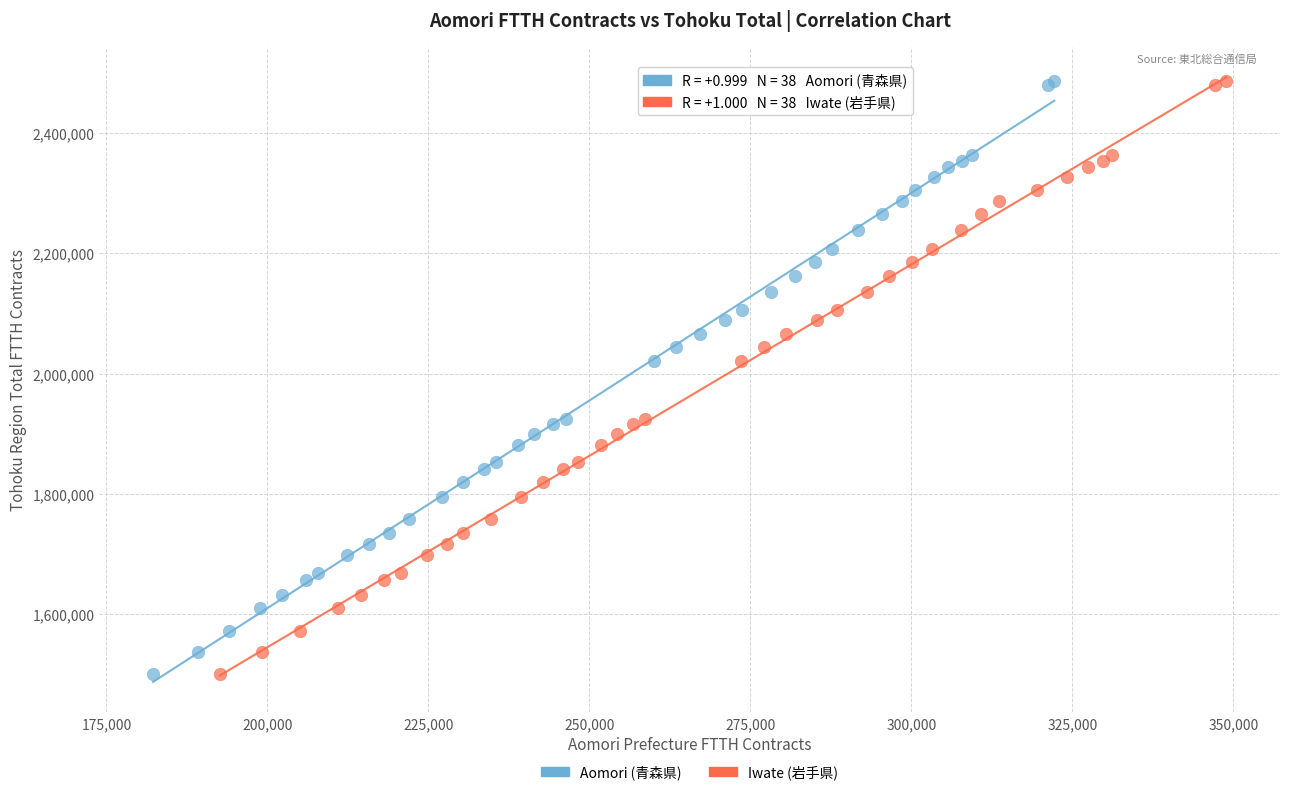

What are all the series names shown in the legend?

Aomori (青森県), Iwate (岩手県)